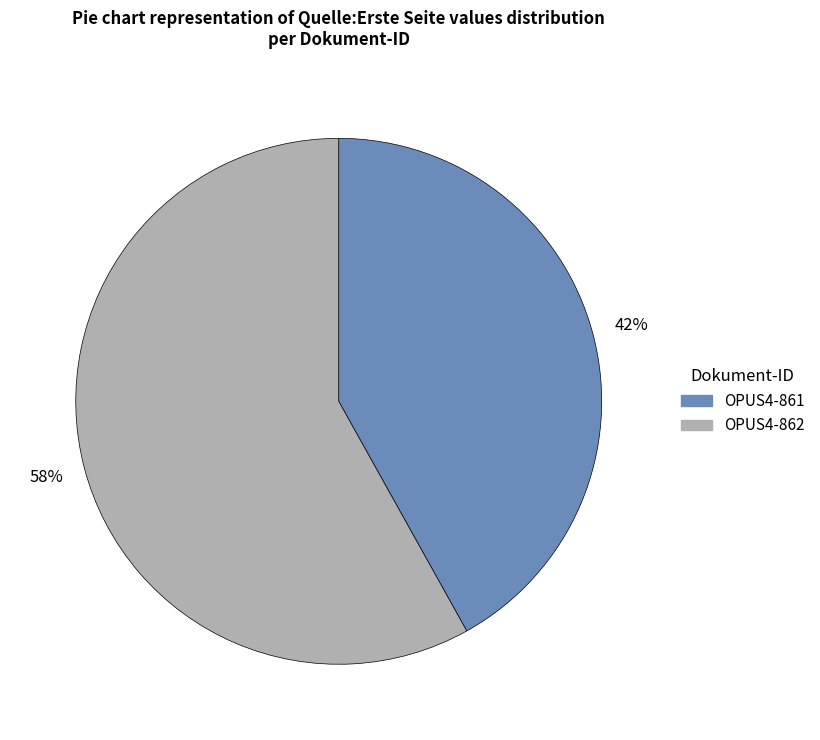

Does OPUS4-862 account for over 50% of the chart?

Yes